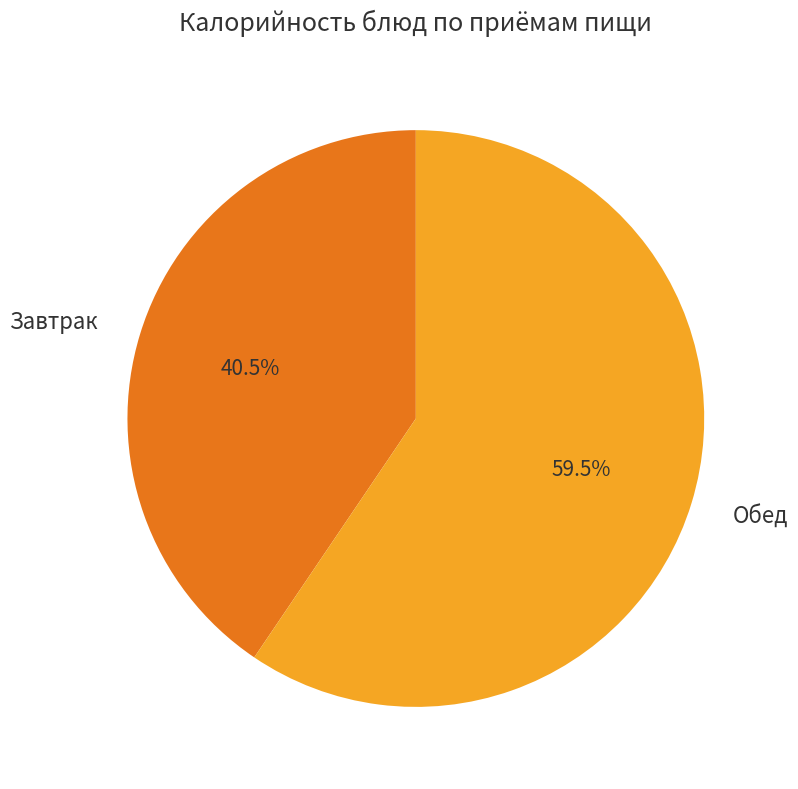

Does Завтрак account for over 50% of the chart?

No